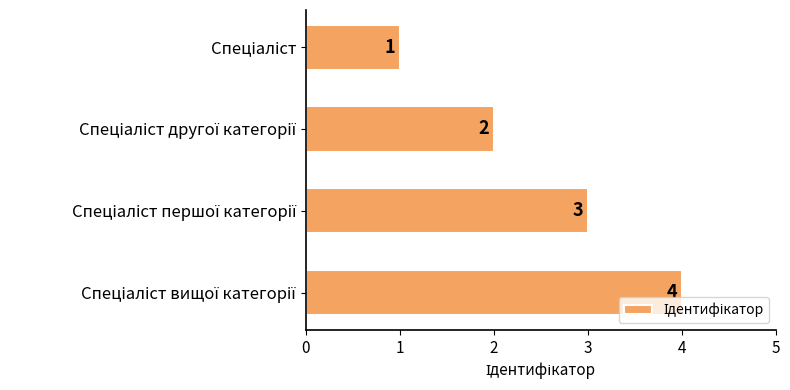

What is the value of the 1st bar from the top?

1